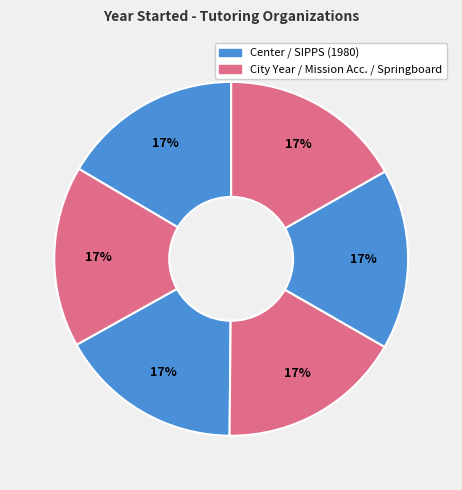

Count the number of slices in the pie.

6